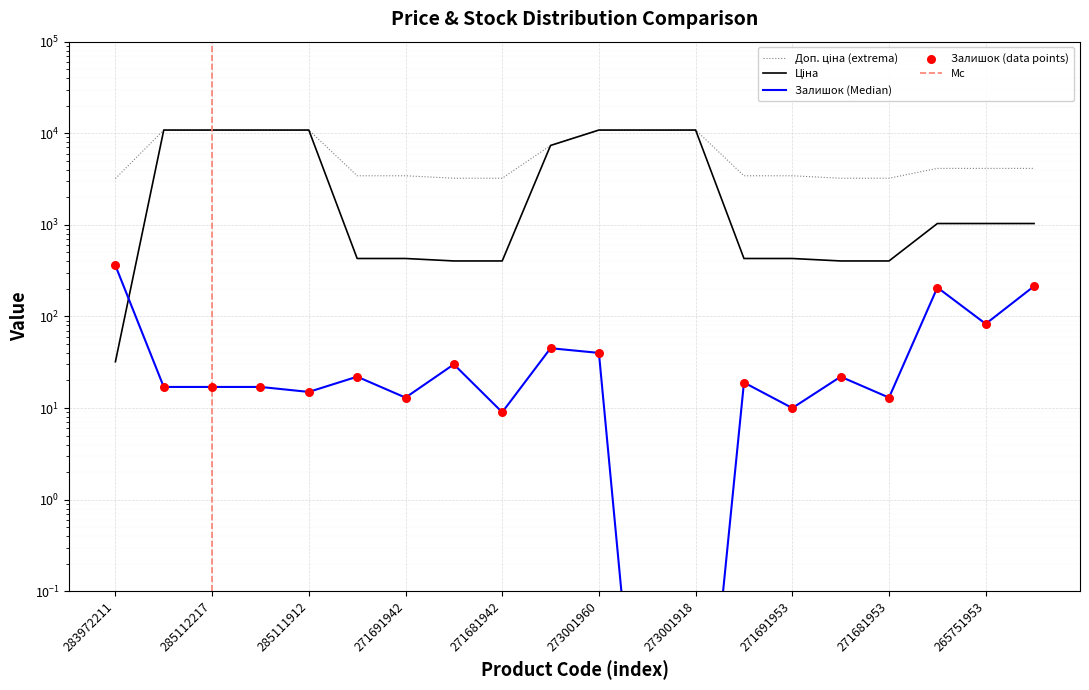

Is the value of Доп. ціна at 271681942 greater than the value of Ціна at 271691953?

Yes